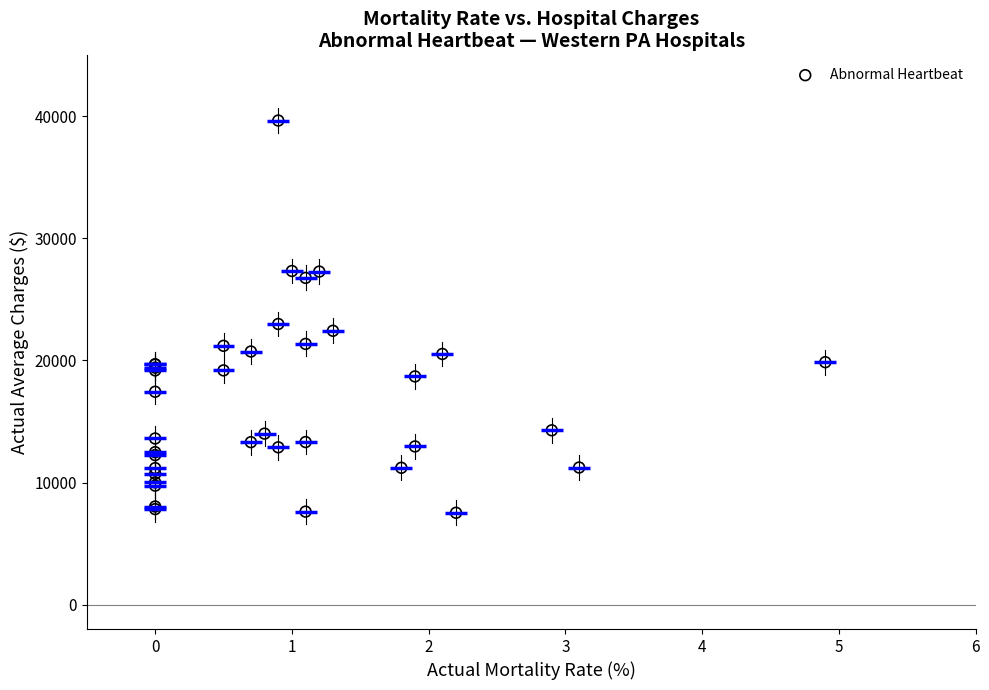

What Y value in the scatter plot is closest to 23591?

22991